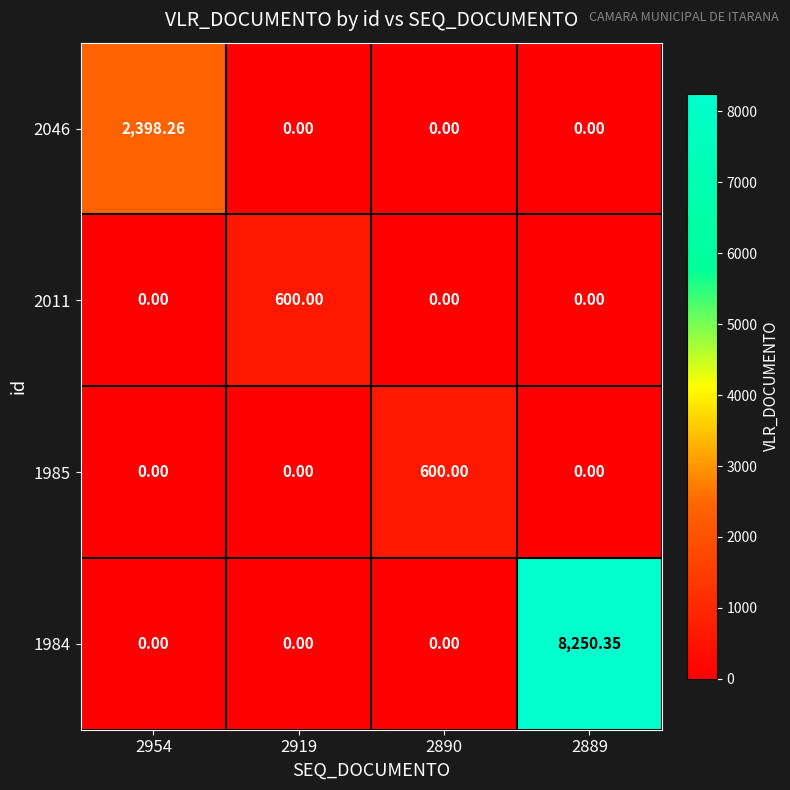

Is the value of 1984 at 2954 greater than the value of 1985 at 2890?

No